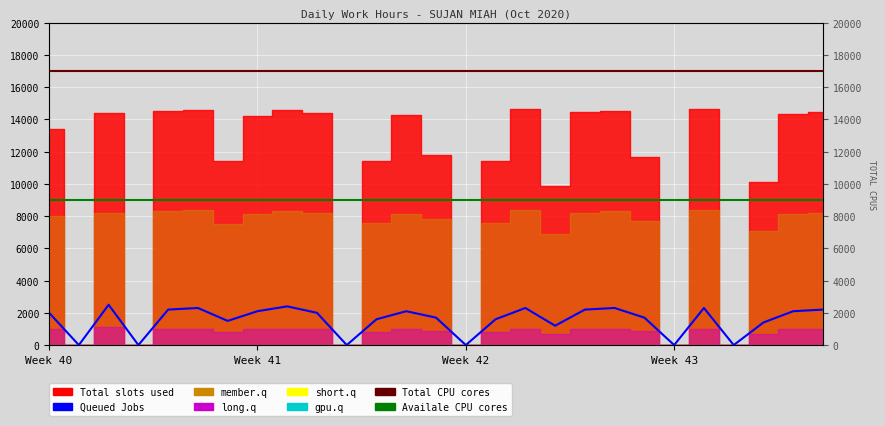

Read the Total CPU cores value at 6.

17000